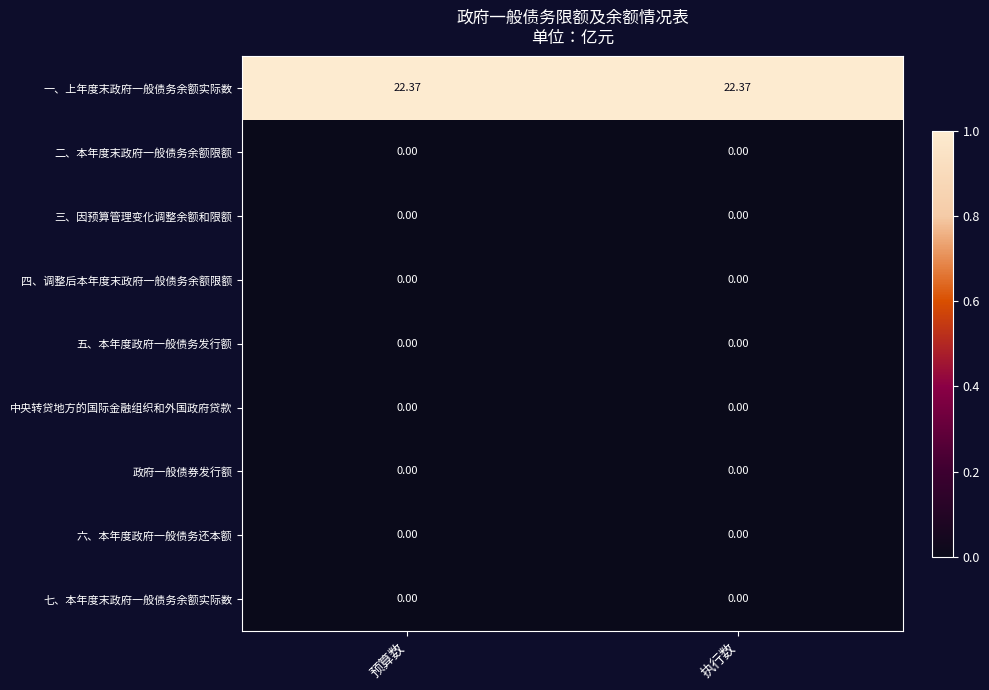

Which series has the largest total across all categories?

一、上年度末政府一般债务余额实际数